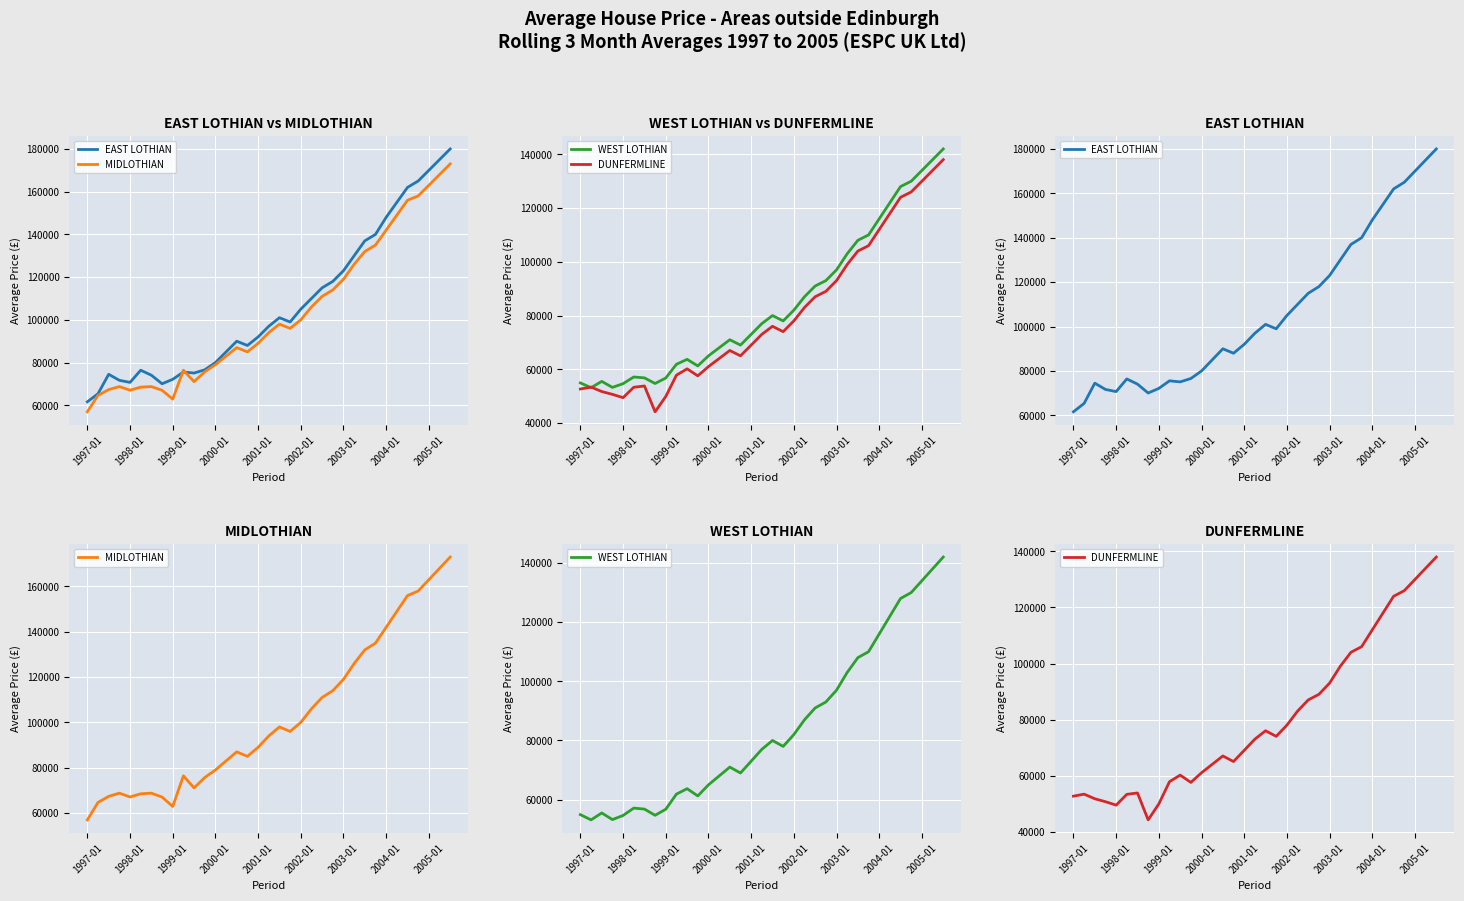

What is the difference between the highest and lowest values at 21?

27000.0